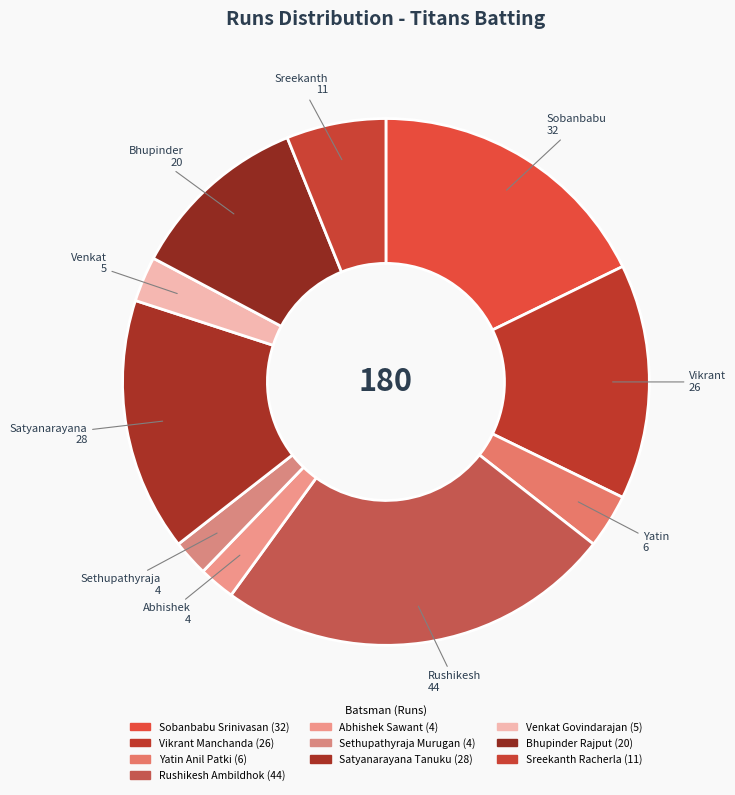

What is the change in value from Vikrant Manchanda to Yatin Anil Patki?

-20